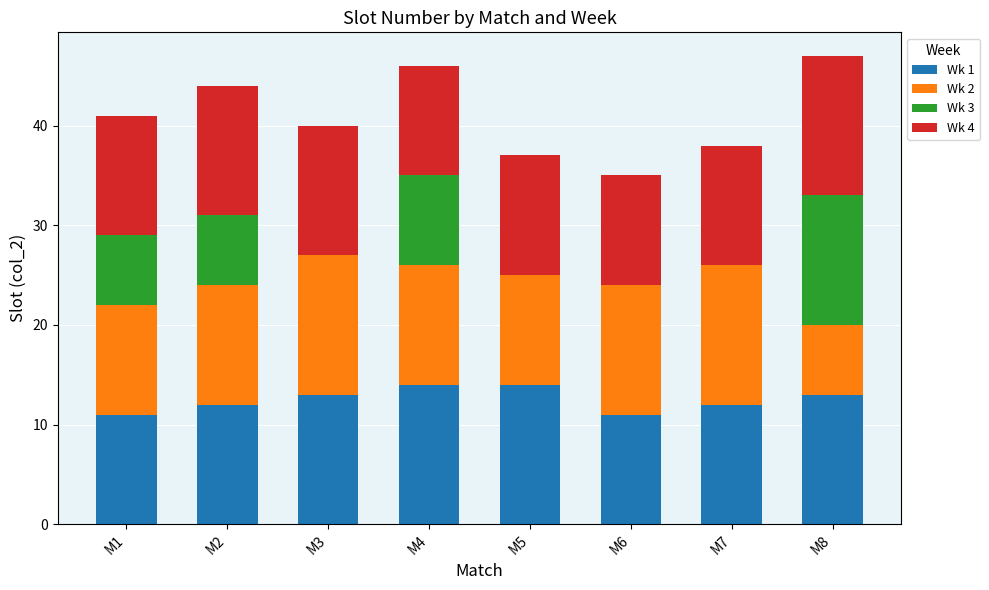

How many distinct data groups are displayed?

4